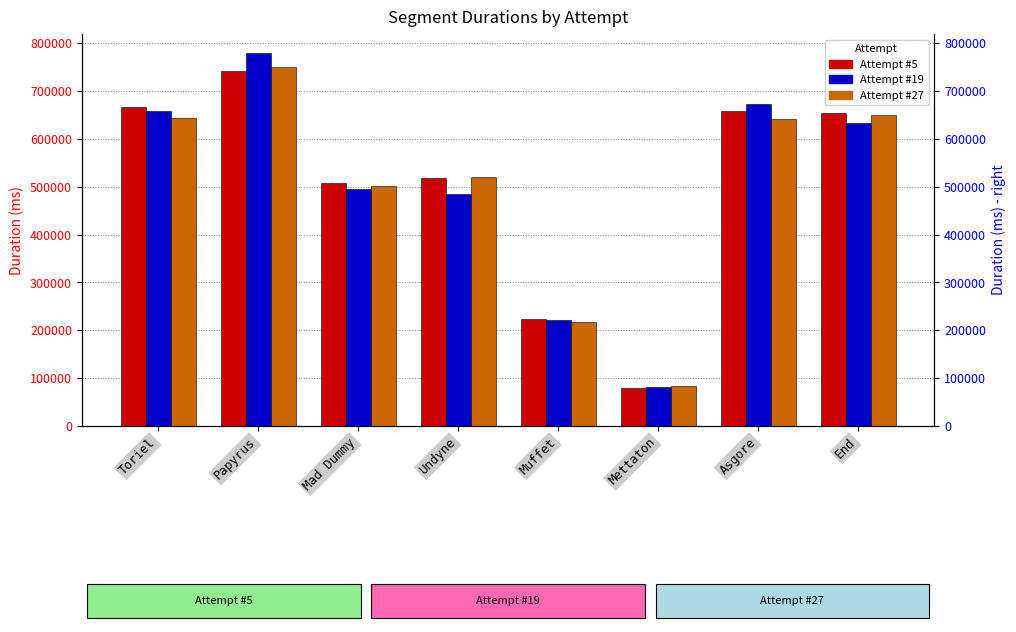

At which label is Attempt #19 closest to 430277?

Undyne